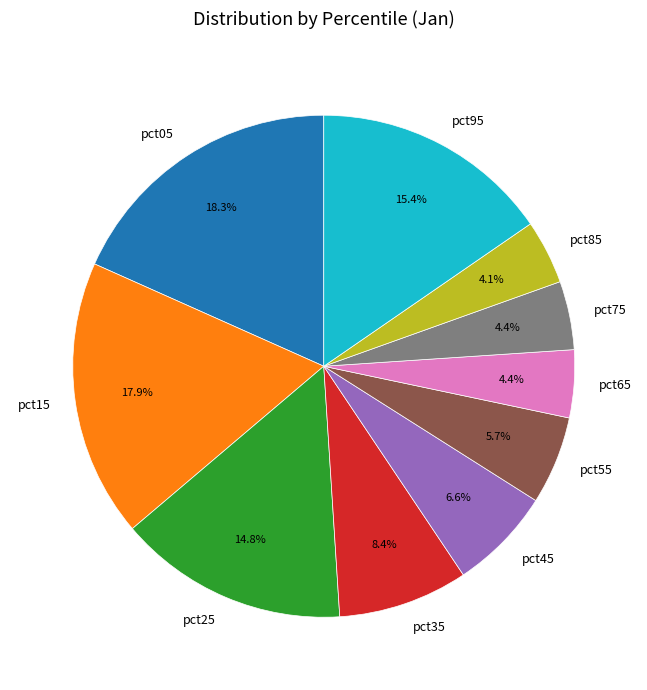

Is the sum of pct75 and pct85 greater than half?

No